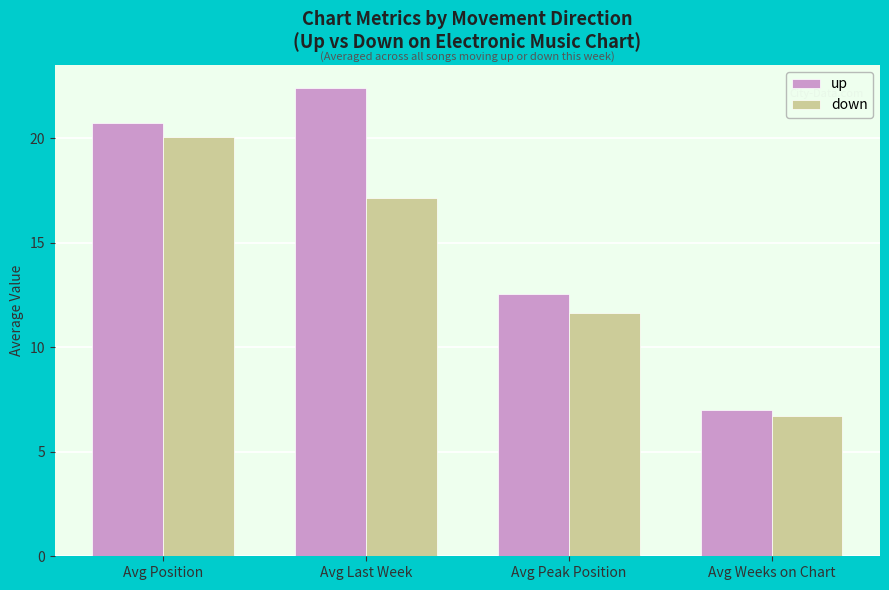

Which label corresponds to the largest value in the chart?

Avg Last Week